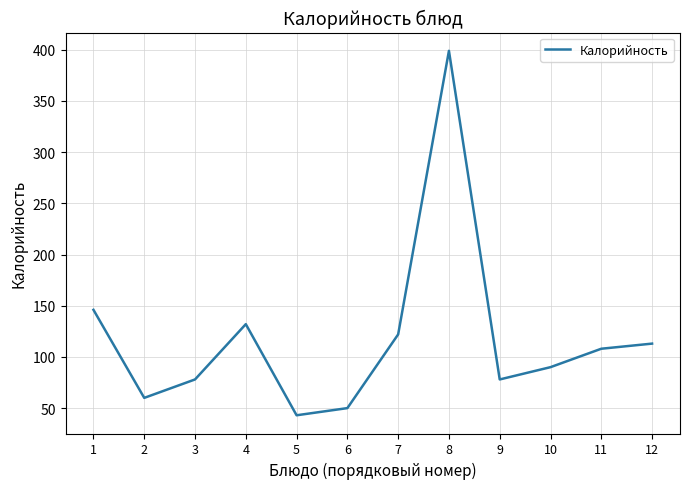

Approximately how many times larger is the value at 2 compared to 4?

0.5